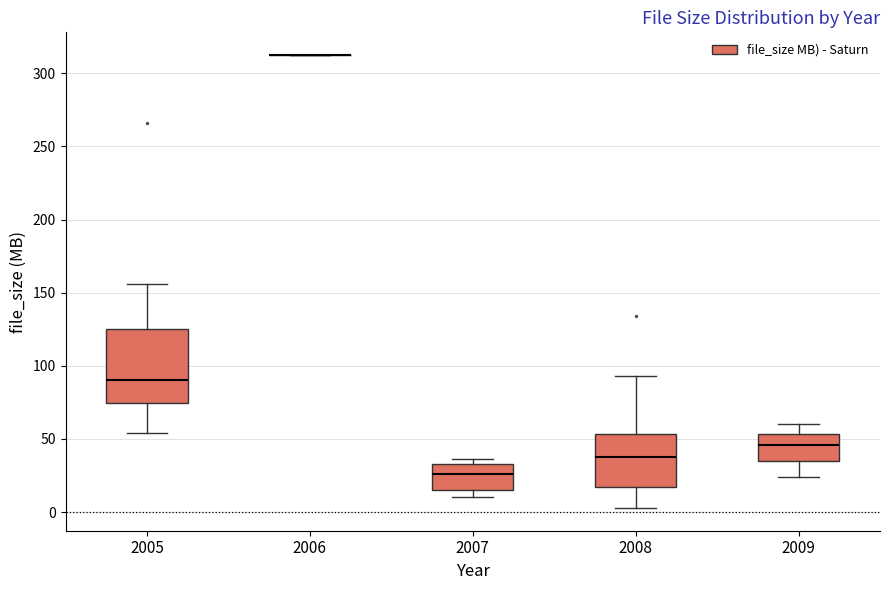

Where is the upper edge of the box at x = 2005 on the y-axis? The values are not printed on the chart, so give them approximately, as read against the axis.

125